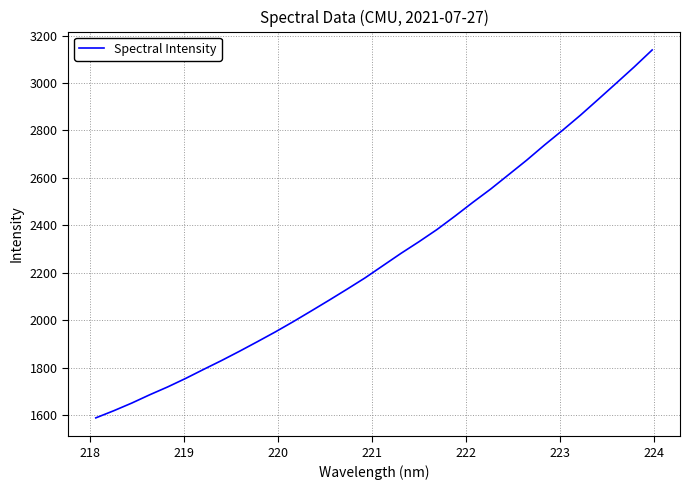

What is the difference between the maximum and minimum values?

1550.6